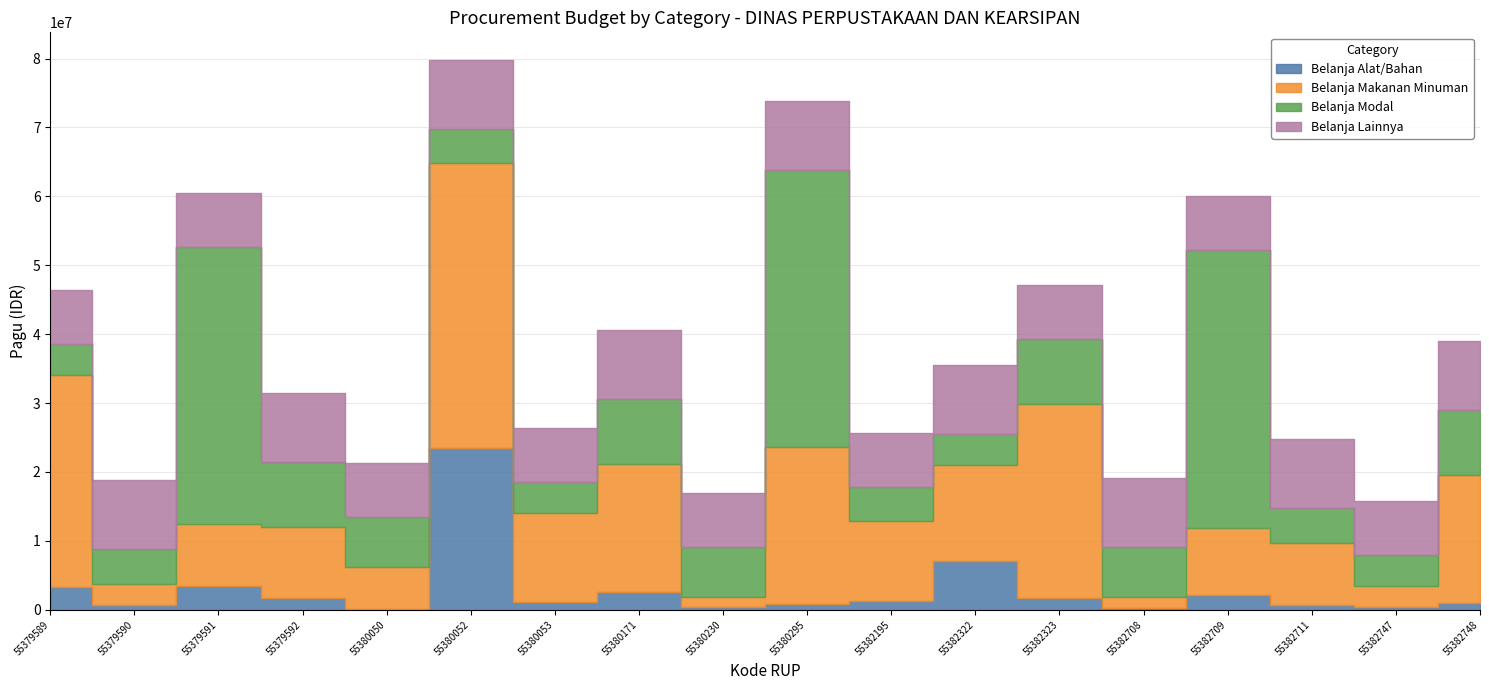

The Belanja Alat/Bahan series shows 595166 at 55382708. True or false?

False